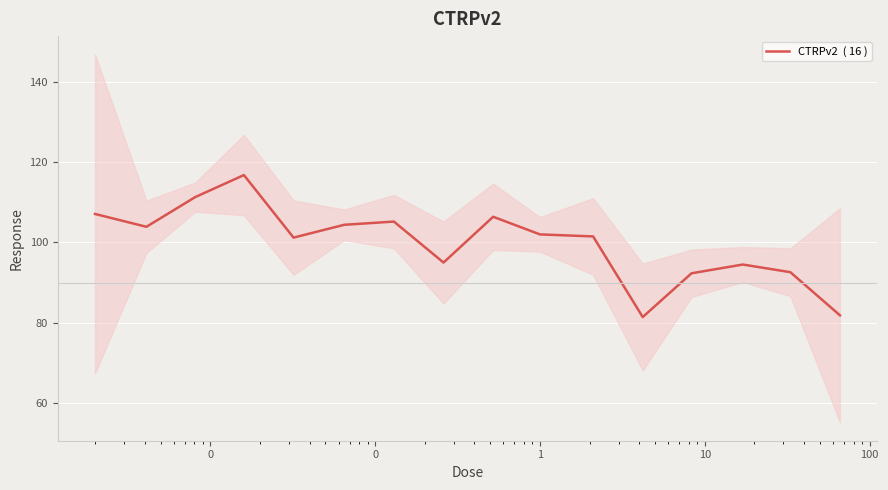

The chart shows a value of 163.5 at 1. True or false?

False